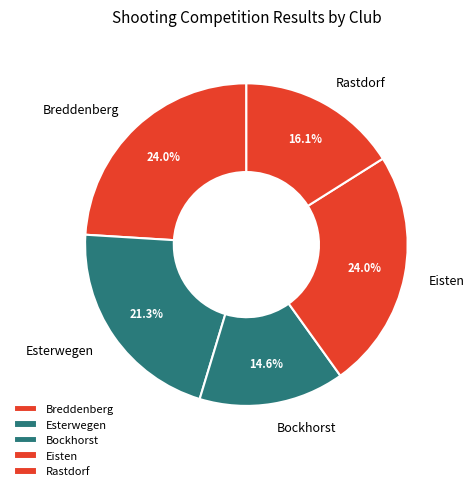

Does Esterwegen represent more than half of the total?

No